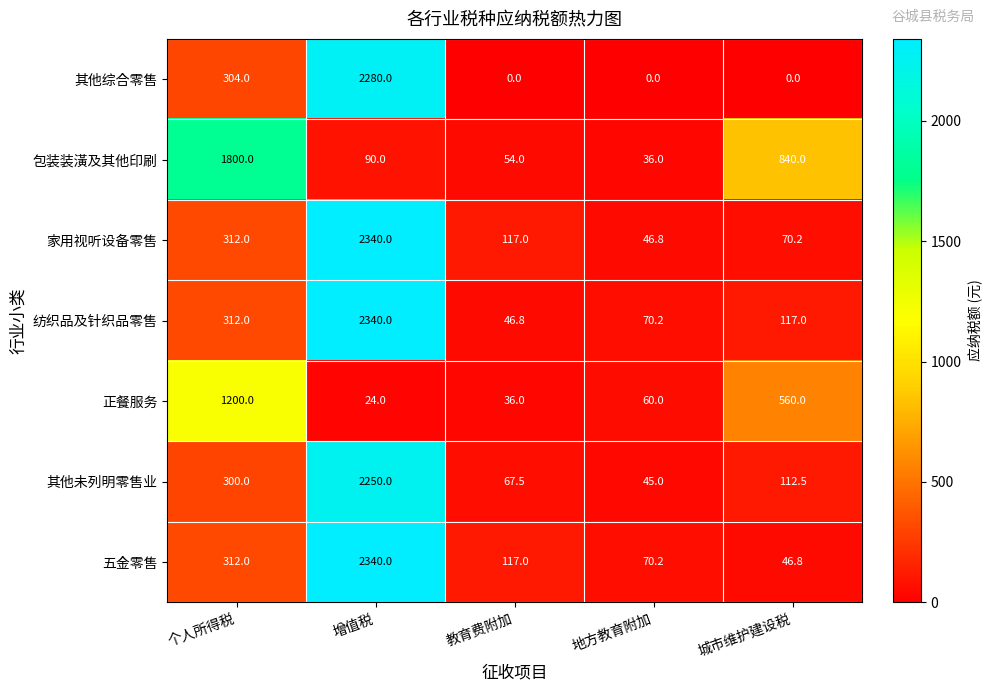

How many distinct data groups are displayed?

7